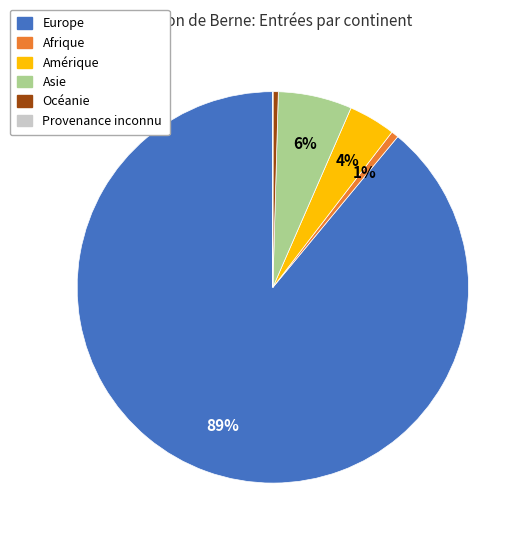

To the nearest percent, what is the average slice percentage?

17%